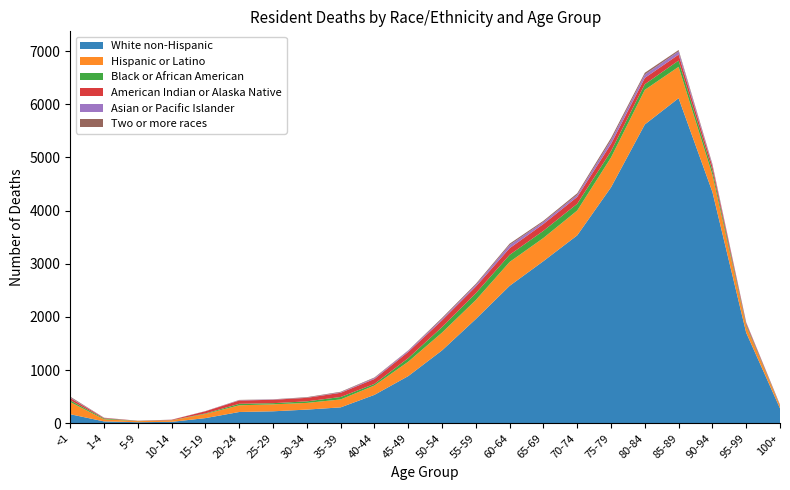

Reading right to left, extract all data points from this chart.

White non-Hispanic: 100+=281	95-99=1703	90-94=4350	85-89=6113	80-84=5619	75-79=4437	70-74=3534	65-69=3049	60-64=2585	55-59=1961	50-54=1371	45-49=888	40-44=535	35-39=300	30-34=258	25-29=226	20-24=213	15-19=98	10-14=28	5-9=21	1-4=36	<1=171
Hispanic or Latino: 100+=47	95-99=122	90-94=325	85-89=590	80-84=651	75-79=561	70-74=467	65-69=436	60-64=449	55-59=357	50-54=335	45-49=271	40-44=176	35-39=149	30-34=126	25-29=131	20-24=126	15-19=78	10-14=27	5-9=20	1-4=40	<1=229
Black or African American: 100+=7	95-99=26	90-94=80	85-89=118	80-84=106	75-79=118	70-74=127	65-69=135	60-64=134	55-59=128	50-54=103	45-49=67	40-44=30	35-39=46	30-34=29	25-29=22	20-24=28	15-19=10	10-14=3	5-9=3	1-4=15	<1=32
American Indian or Alaska Native: 100+=9	95-99=31	90-94=76	85-89=112	80-84=118	75-79=137	70-74=129	65-69=128	60-64=125	55-59=125	50-54=127	45-49=116	40-44=93	35-39=79	30-34=66	25-29=64	20-24=62	15-19=41	10-14=8	5-9=3	1-4=10	<1=43
Asian or Pacific Islander: 100+=3	95-99=10	90-94=26	85-89=61	80-84=63	75-79=72	70-74=40	65-69=39	60-64=60	55-59=33	50-54=26	45-49=22	40-44=17	35-39=9	30-34=3	25-29=5	20-24=6	15-19=2	10-14=1	5-9=0	1-4=3	<1=10
Two or more races: 100+=3	95-99=7	90-94=19	85-89=25	80-84=34	75-79=39	70-74=28	65-69=21	60-64=25	55-59=19	50-54=20	45-49=7	40-44=11	35-39=10	30-34=10	25-29=4	20-24=5	15-19=2	10-14=2	5-9=2	1-4=2	<1=16